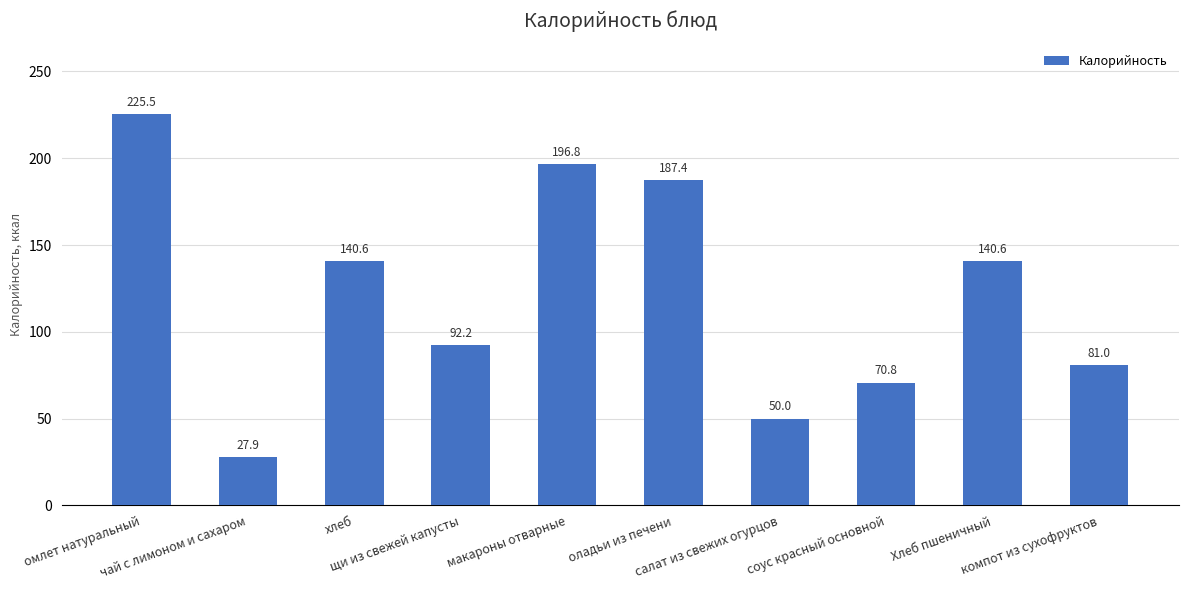

Between омлет натуральный and соус красный основной, which is larger?

омлет натуральный